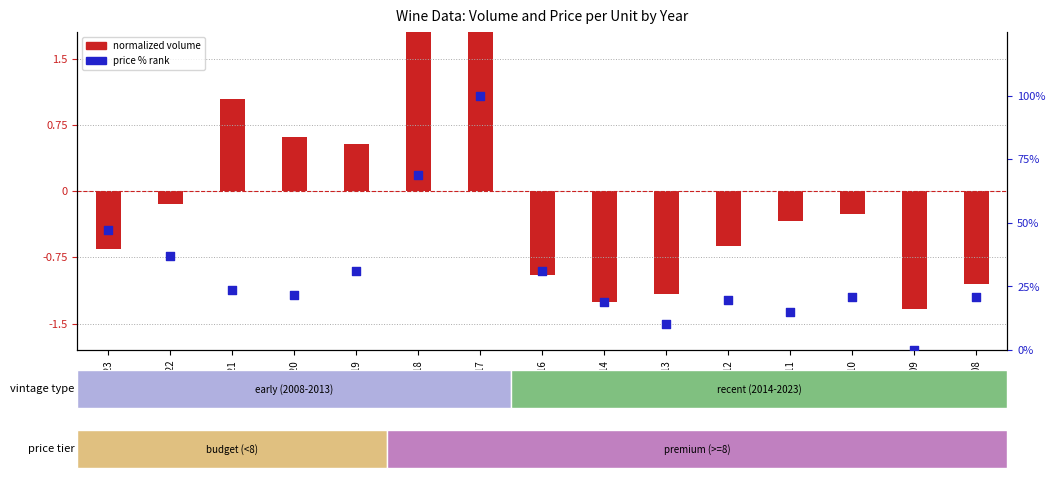

Is the value of price % rank at 2022 greater than the value of normalized volume at 2022?

Yes